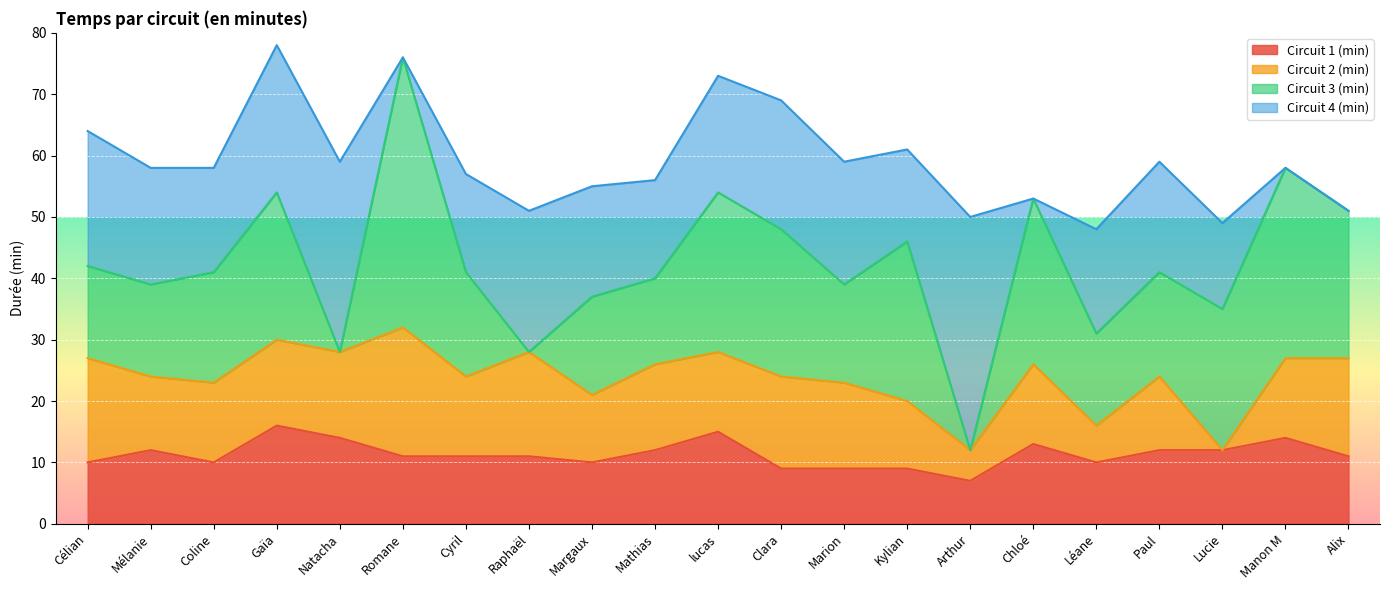

At how many categories does at least one series exceed 29?

4